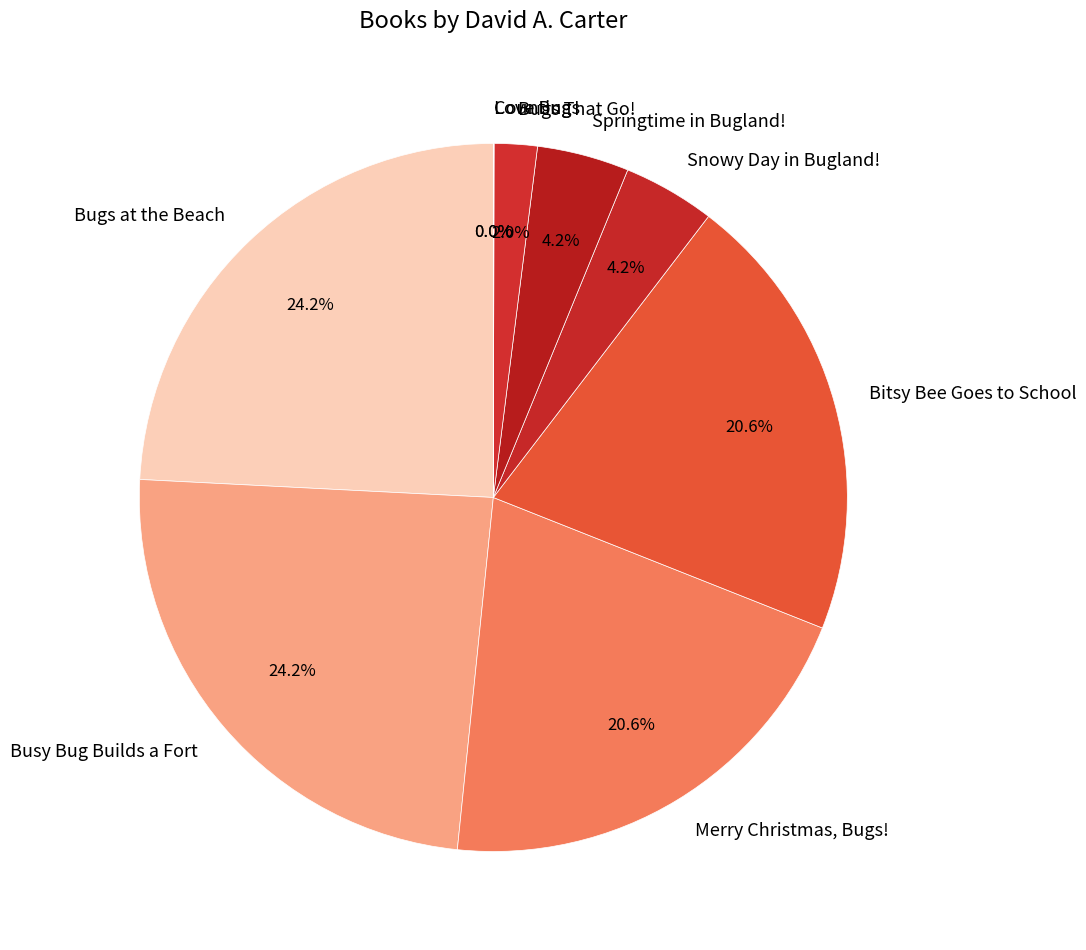

What percentage is NOT represented by Bitsy Bee Goes to School?

79.4%